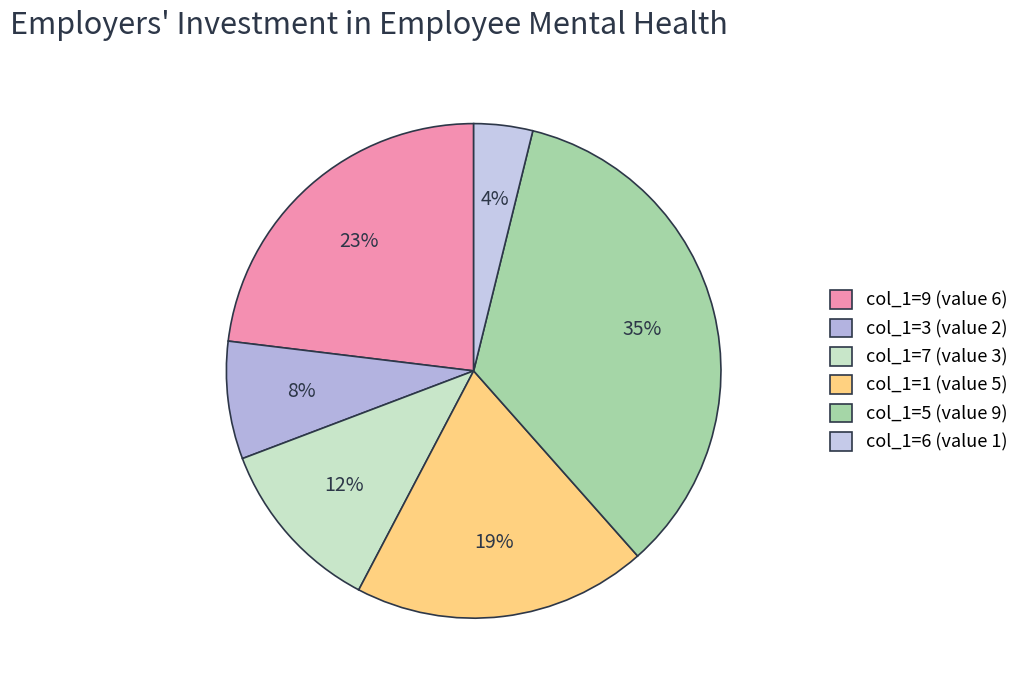

How many slices are in this pie chart?

6